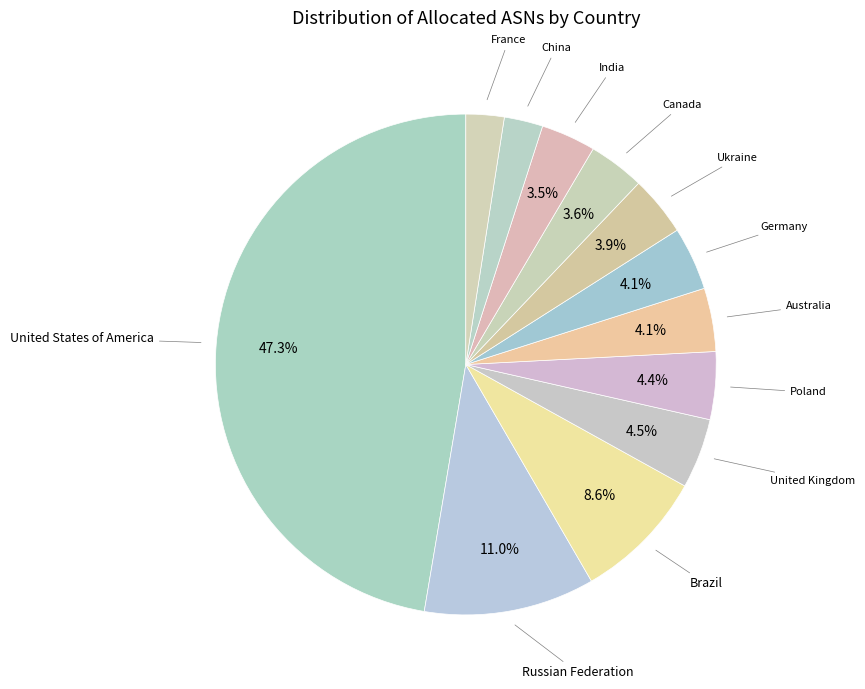

Combined, what portion of the pie is United Kingdom and Australia?

8.6%